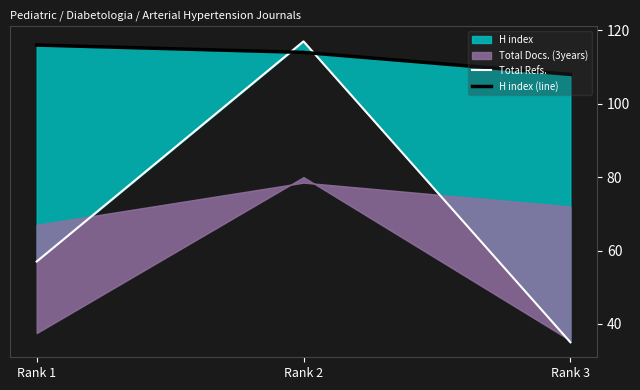

List the labels in order of H index (line) value, largest first.

Rank 1, Rank 2, Rank 3